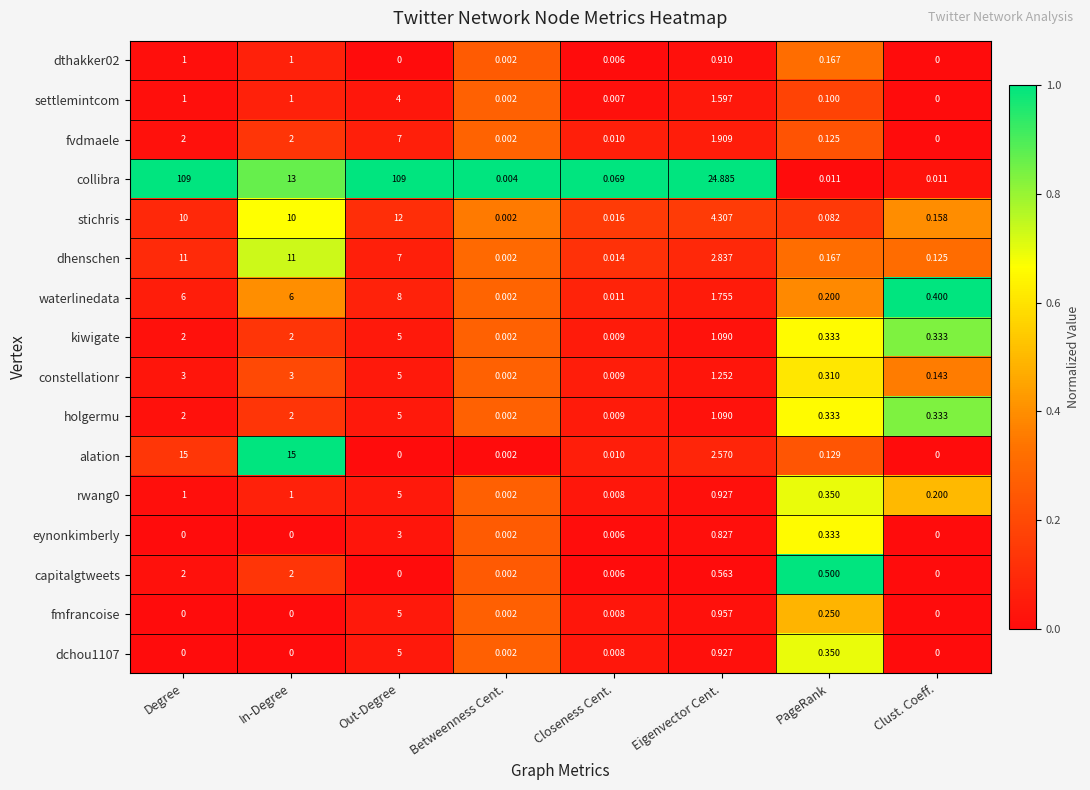

Which series changed the most between Out-Degree and Closeness Cent.?

collibra